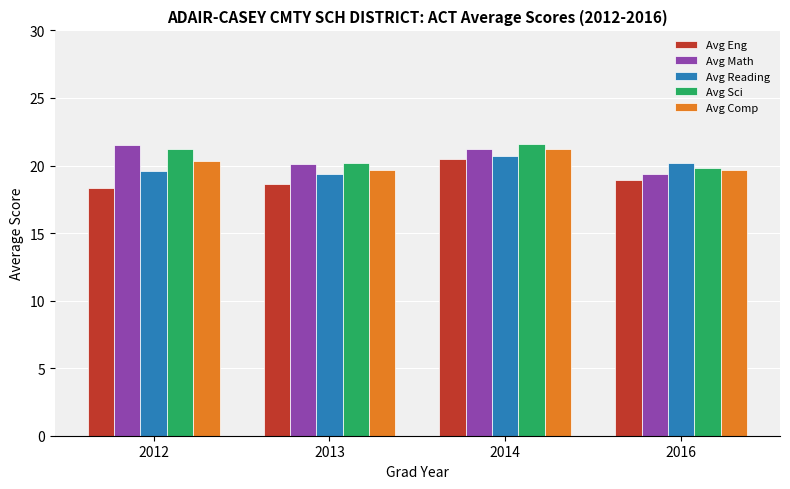

What is the total value across all series at 2012?

100.9